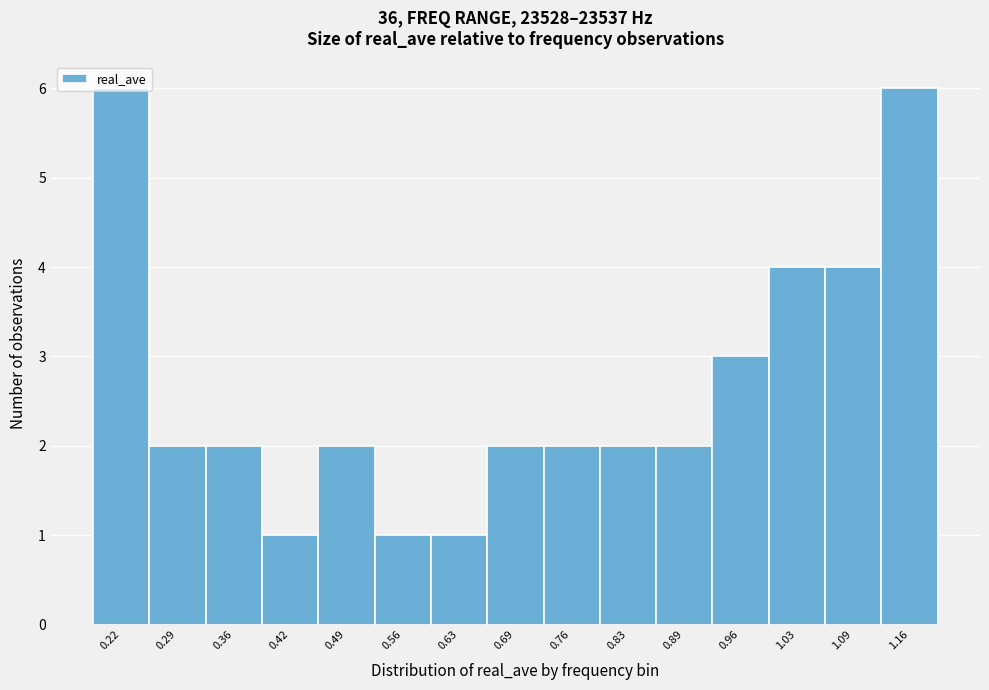

What is the value of the 7th bar from the left?

1